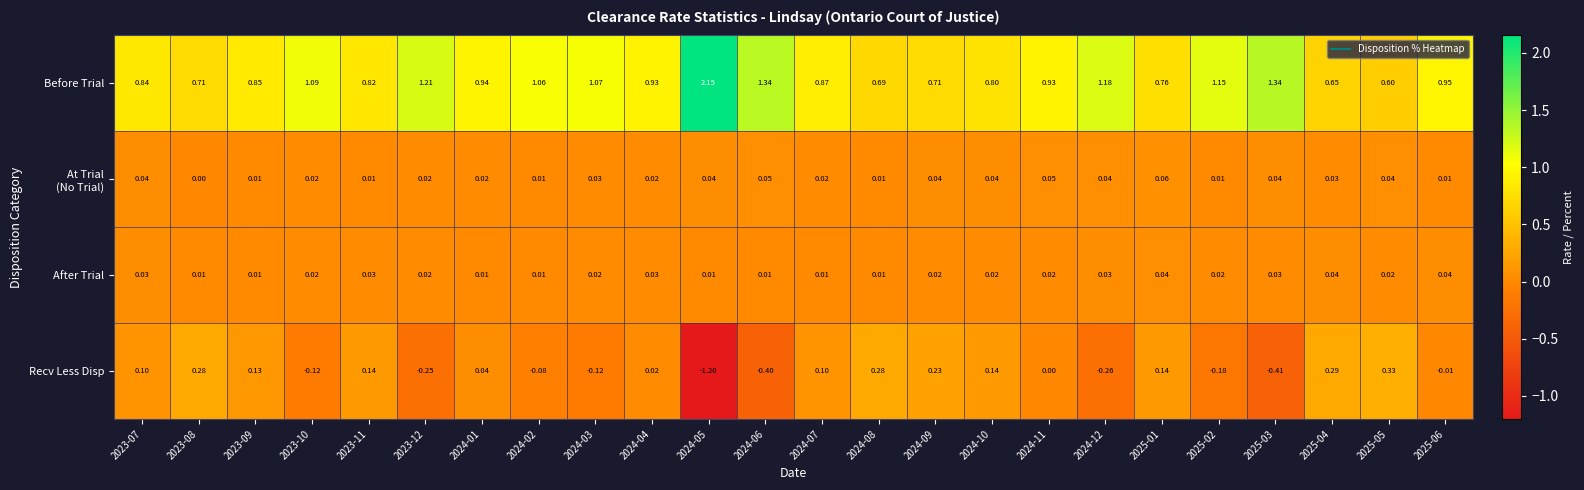

Between 2024-11 and 2024-12, which series saw the biggest shift?

Recv Less Disp